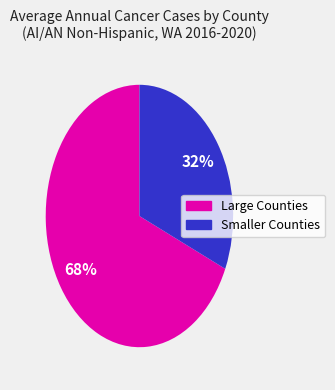

Does any single category account for the majority?

Yes